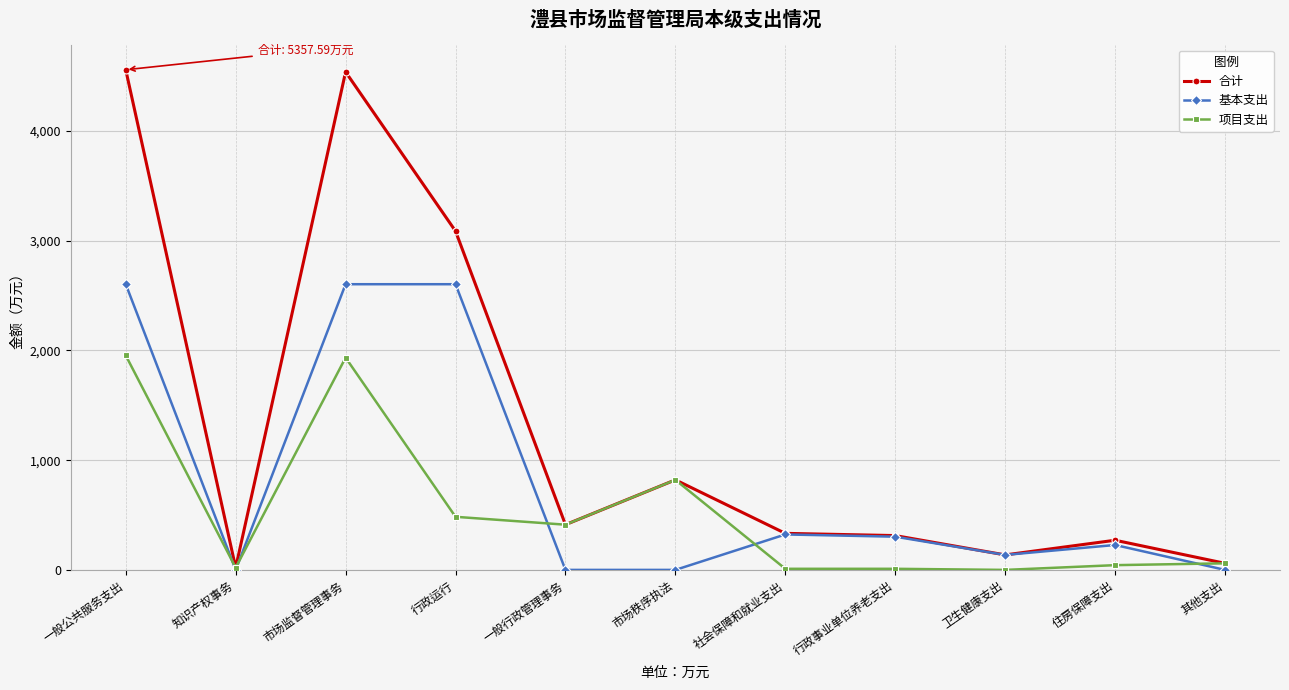

True or false: 基本支出 has more than 0 interior local peaks.

True